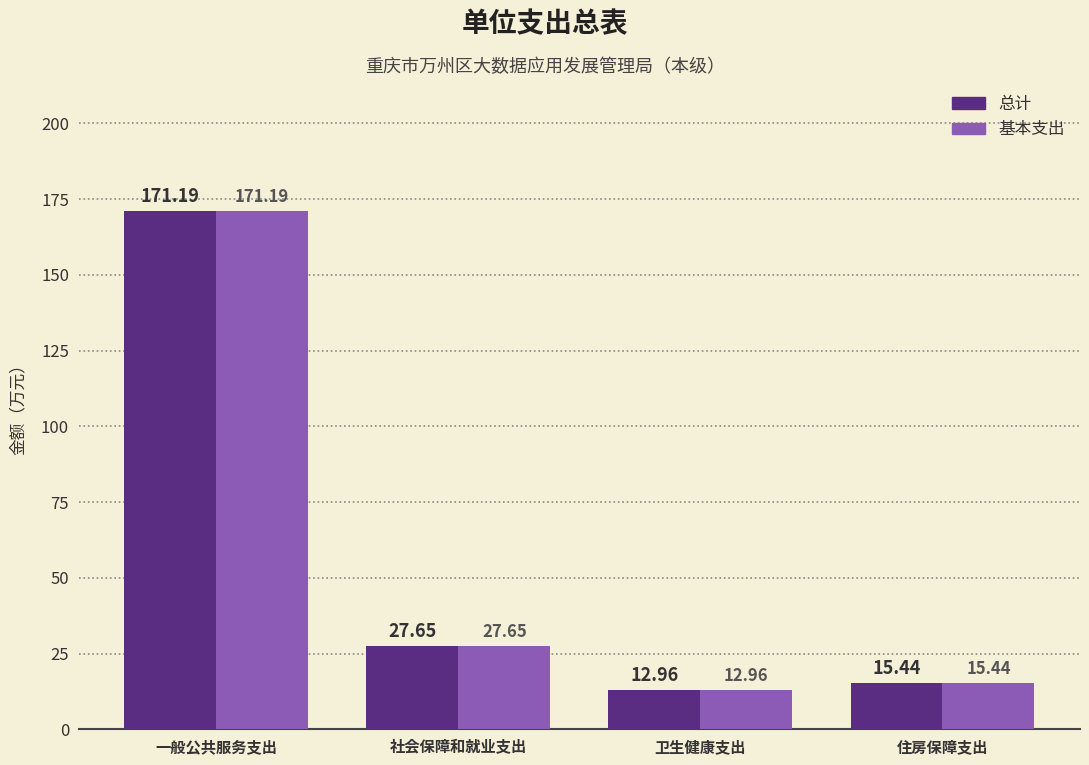

Count the number of categories in the chart.

4